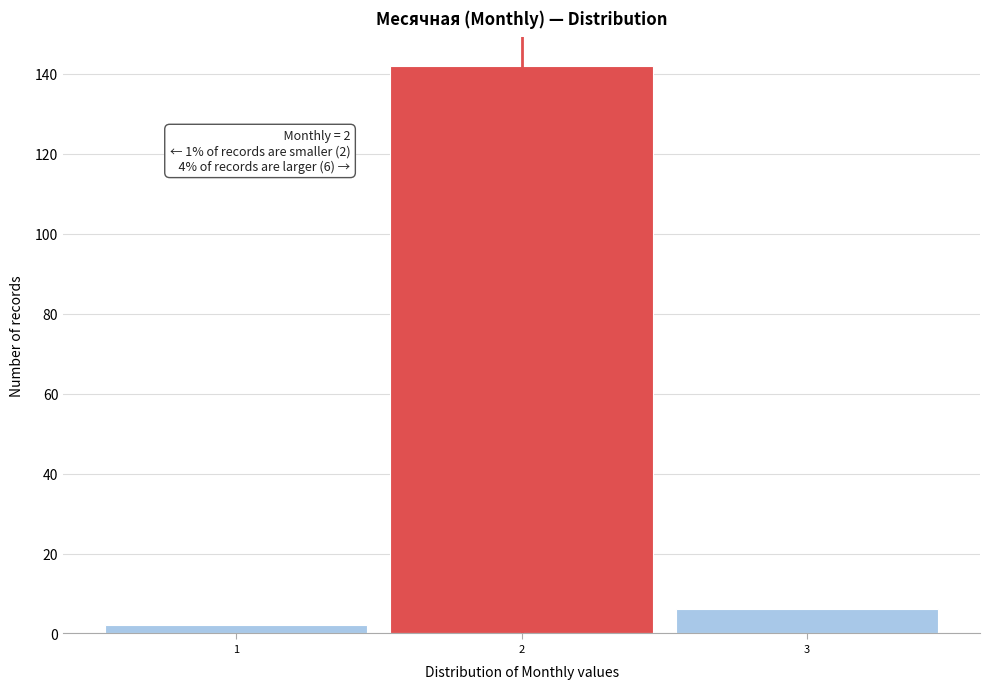

Which range on the x-axis has the tallest bar?

1.5 to 2.5